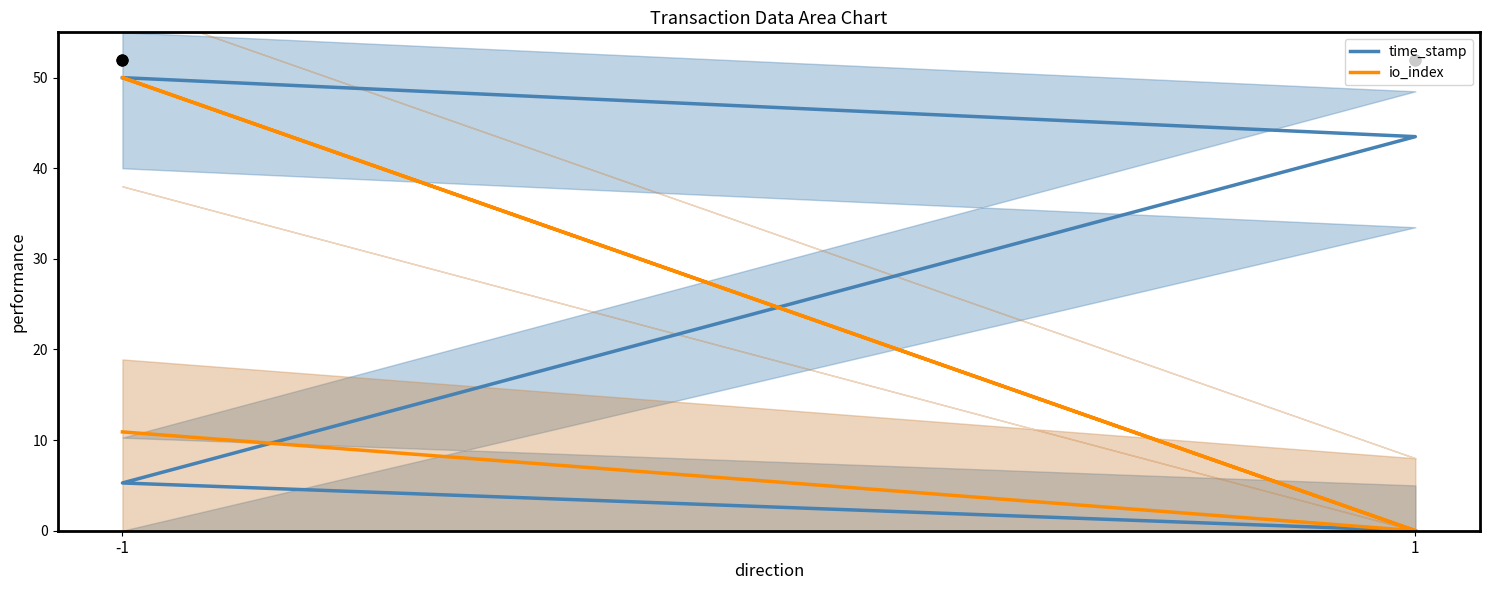

At which category is the sum across all series the highest?

-1